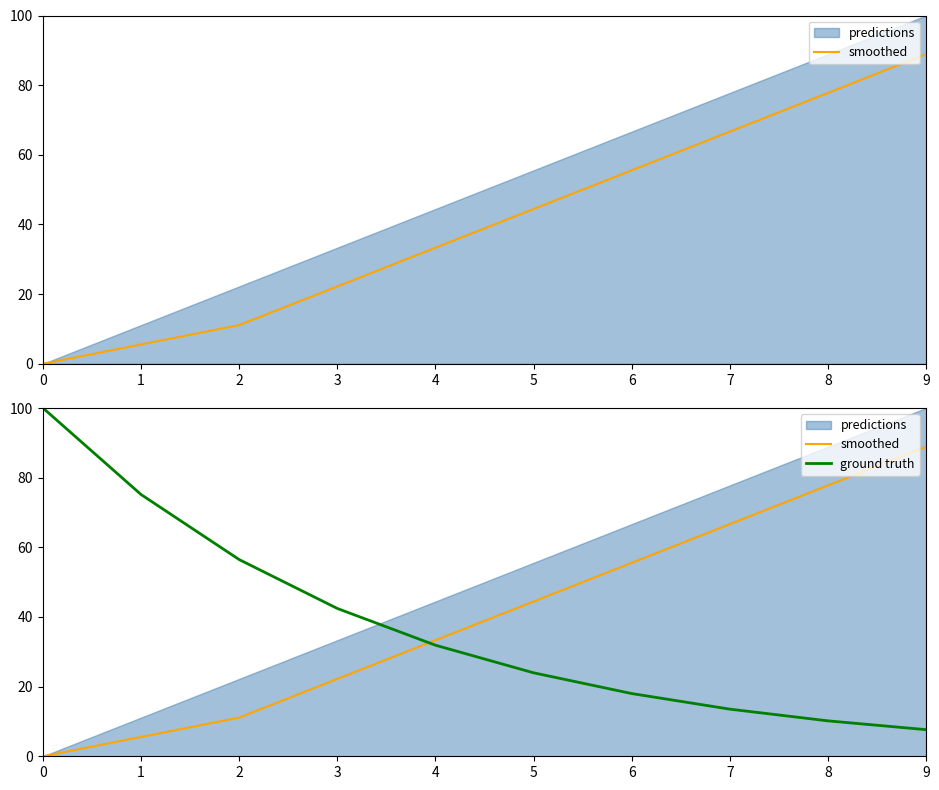

What is the average value of the ground truth series?

37.9